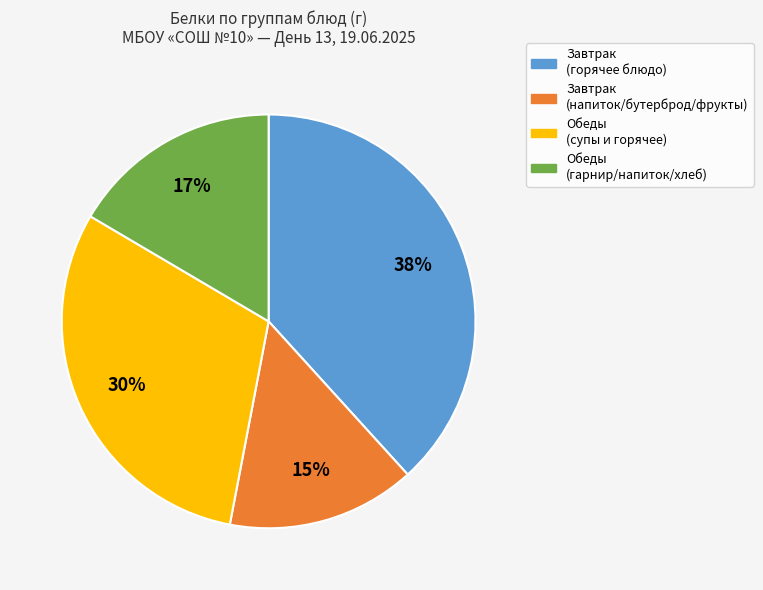

Does any single category account for the majority?

No